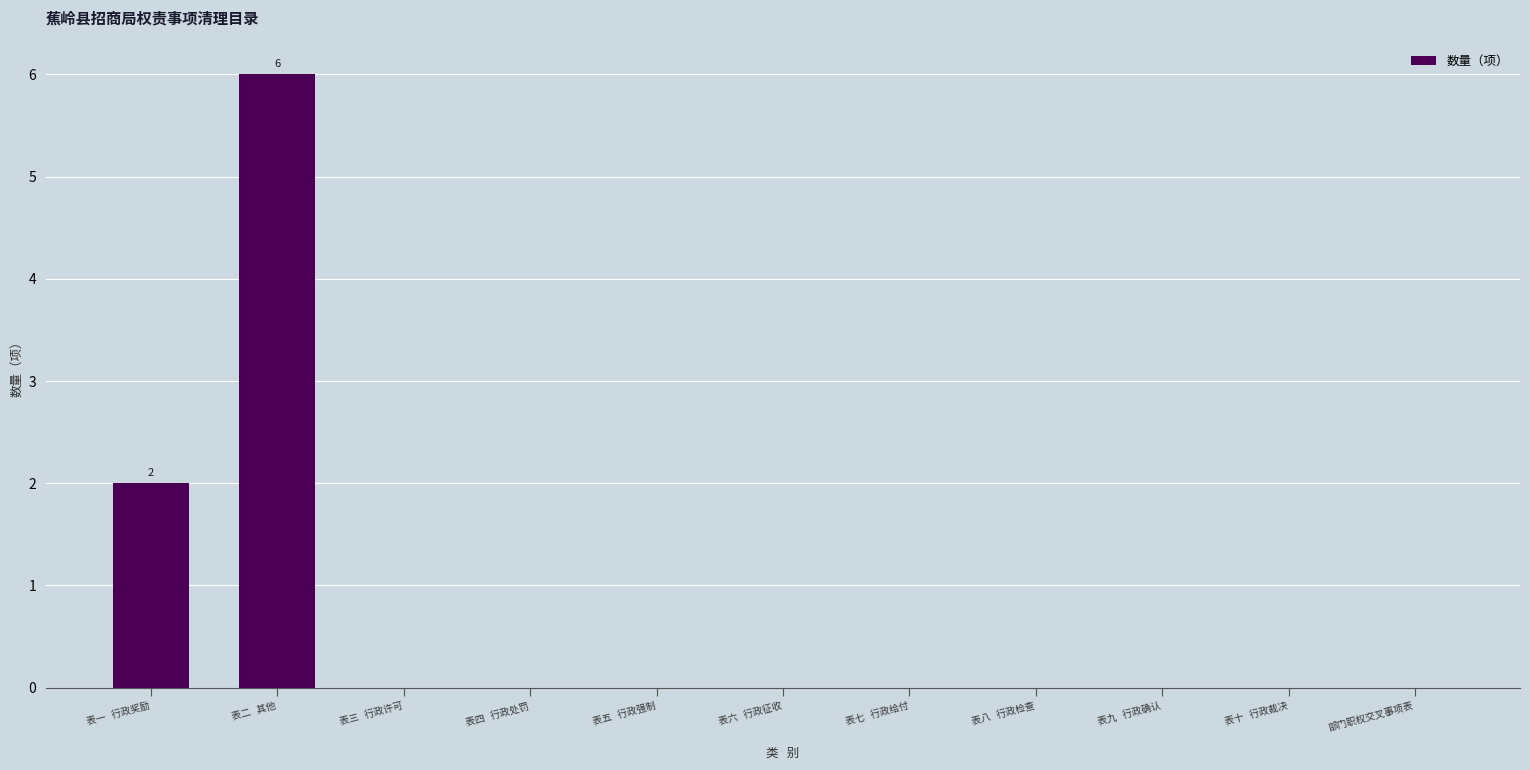

Reading left to right, transcribe all the data shown in this chart.

2	6	0	0	0	0	0	0	0	0	0